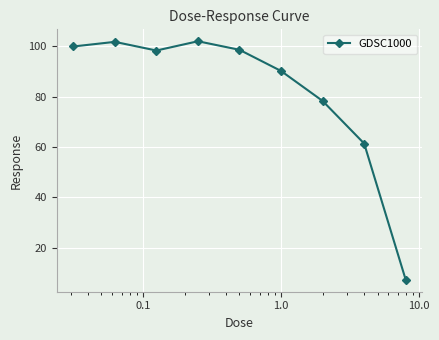

True or false: there are more than 0 points higher than both neighbors.

True